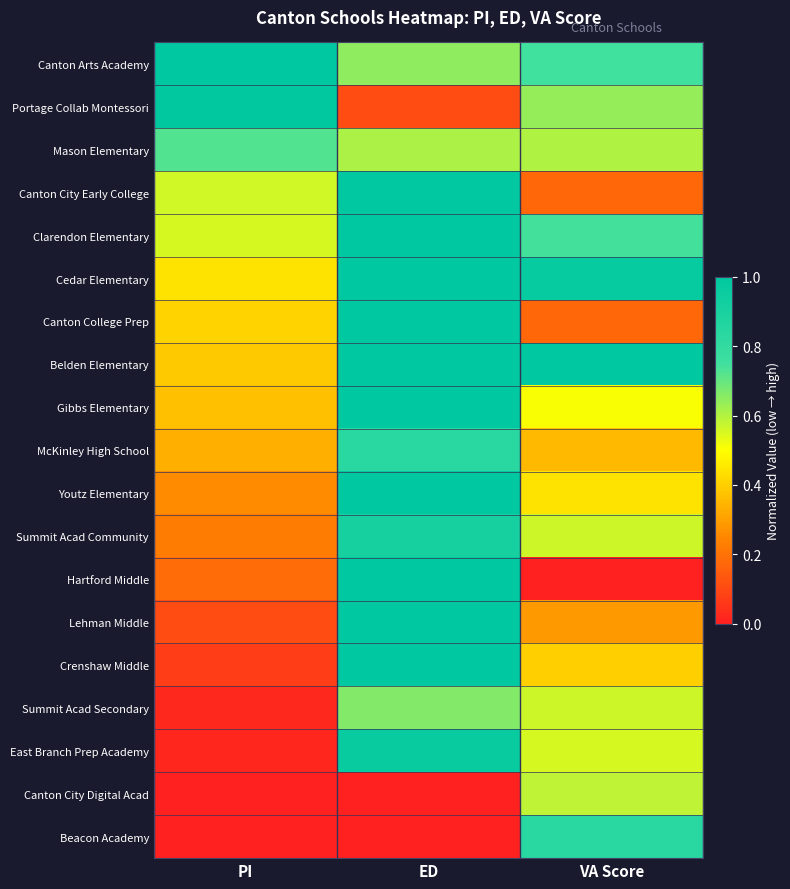

What is the difference between the highest and lowest values at ED?

1.0